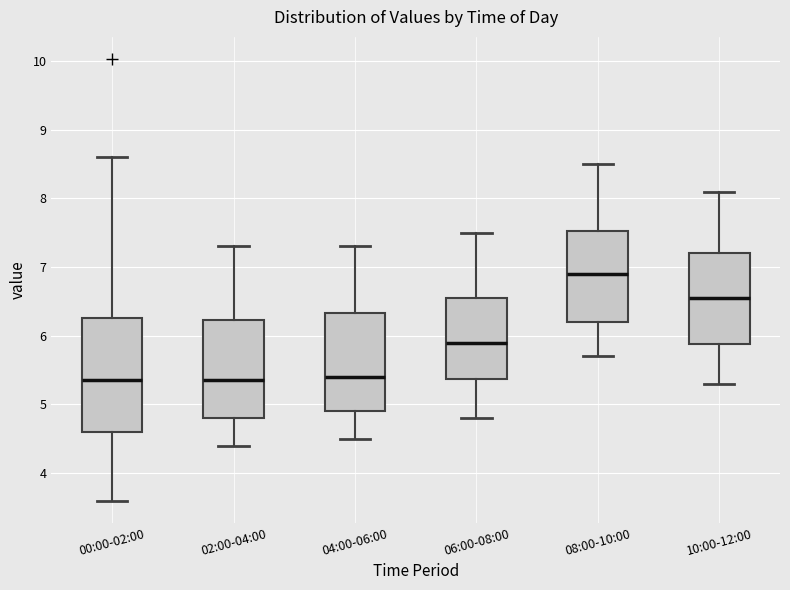

Reading left to right, read every box against the y-axis: the position of its median line, the range the box covers, and the ends of its whiskers. The values are not printed on the chart, so give them approximately, as read against the axis.

00:00-02:00: median 5.4, box 4.6 to 6.3, whiskers 3.6 to 8.6
02:00-04:00: median 5.4, box 4.8 to 6.2, whiskers 4.4 to 7.3
04:00-06:00: median 5.4, box 4.9 to 6.3, whiskers 4.5 to 7.3
06:00-08:00: median 5.9, box 5.4 to 6.6, whiskers 4.8 to 7.5
08:00-10:00: median 6.9, box 6.2 to 7.5, whiskers 5.7 to 8.5
10:00-12:00: median 6.6, box 5.9 to 7.2, whiskers 5.3 to 8.1